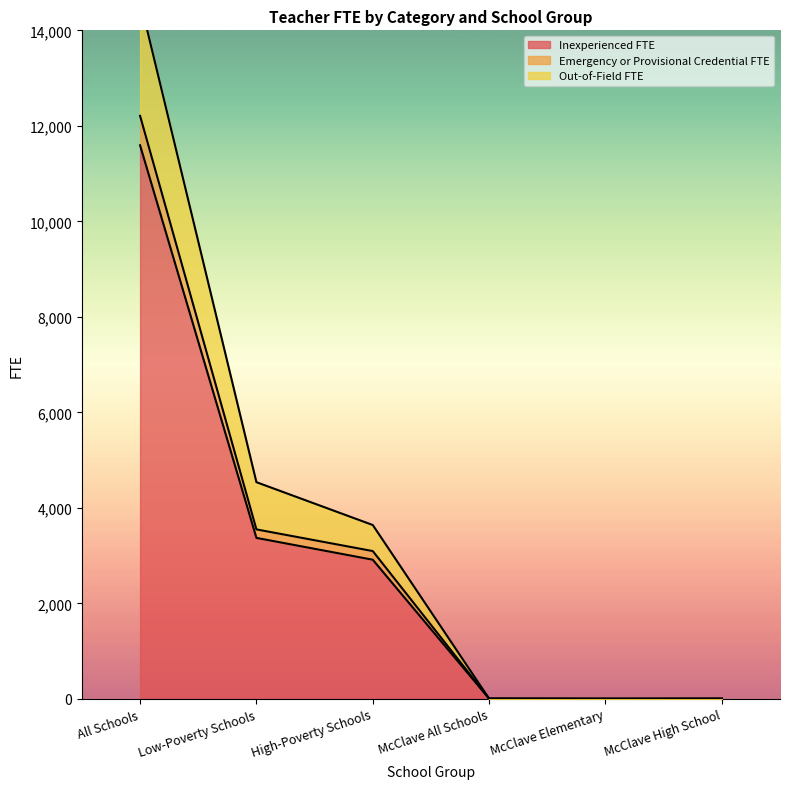

Which category has the highest value in the Inexperienced FTE series?

All Schools